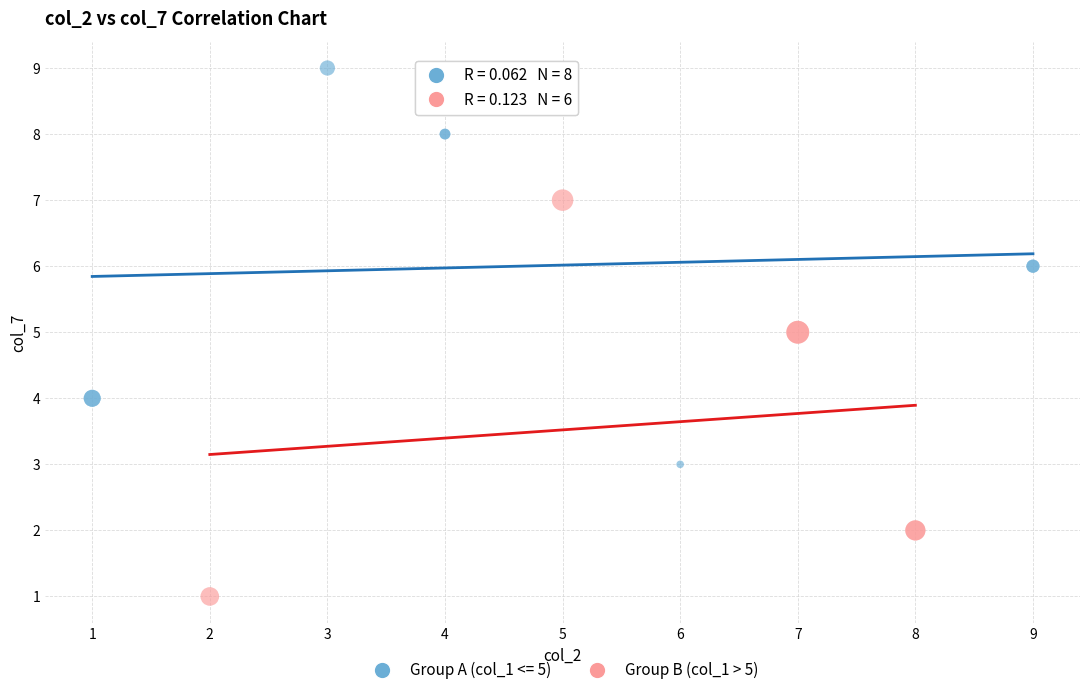

Which series contains the lowest Y value?

Group B (col_1 > 5)